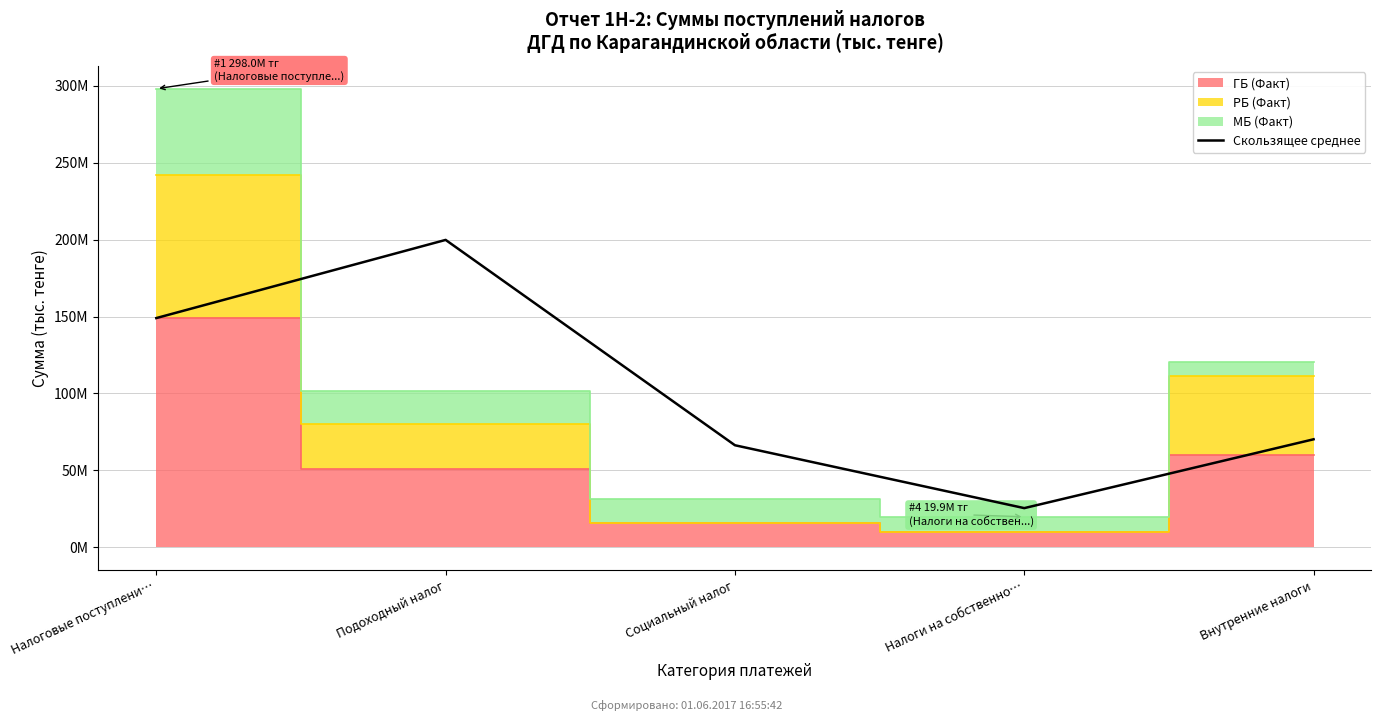

Reading left to right, extract all data points from this chart.

148979667	199767318	66342527	25491599	70216502